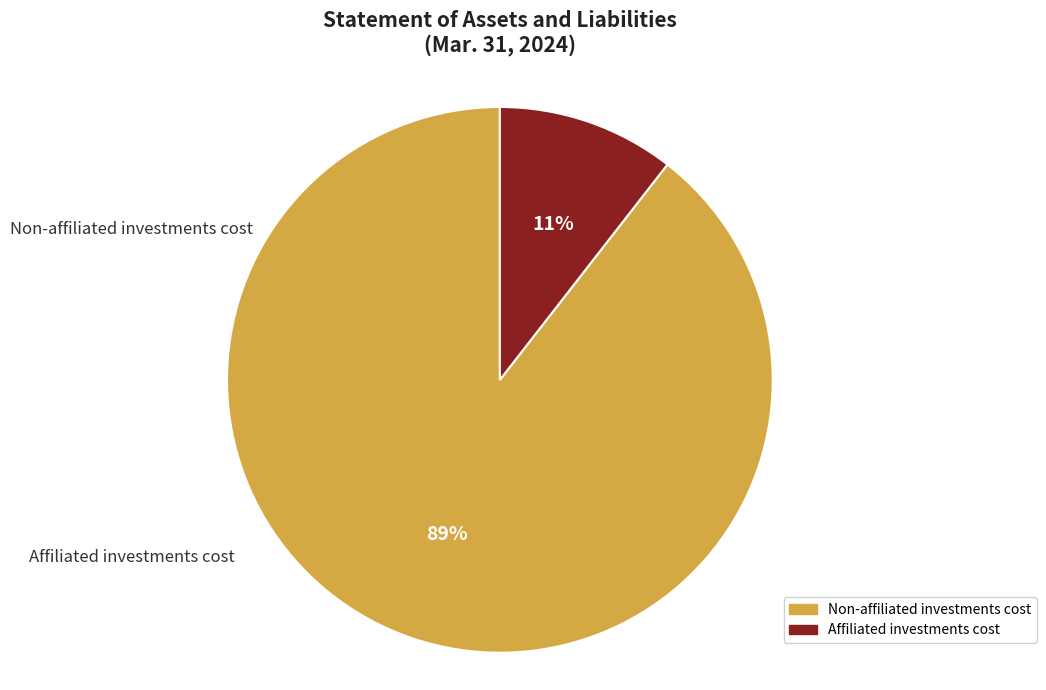

Does Non-affiliated investments cost account for over 50% of the chart?

Yes